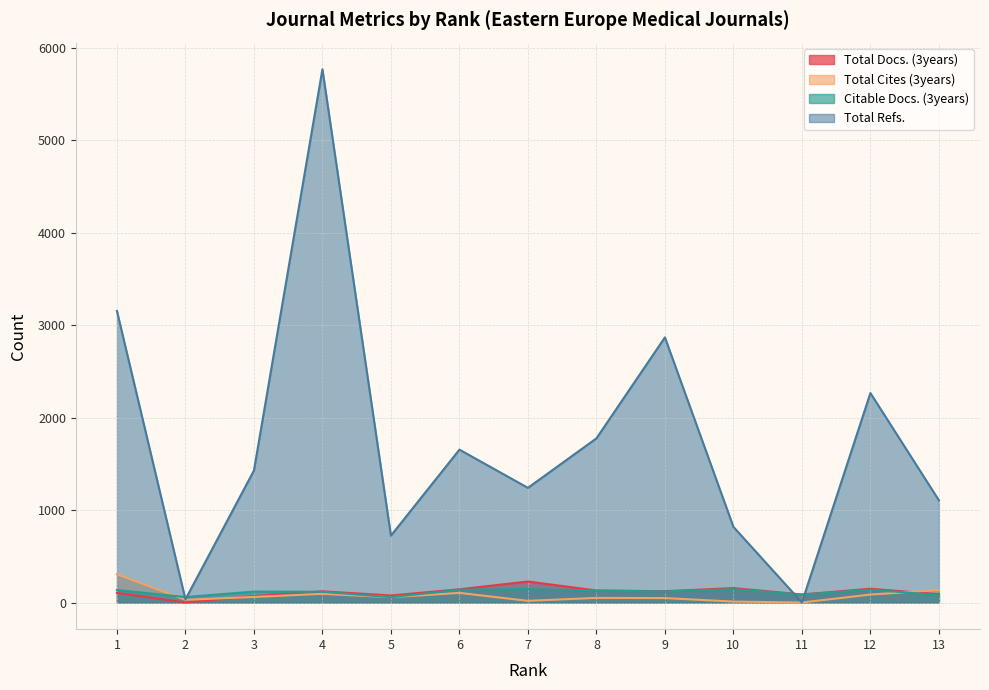

At which category does Citable Docs. (3years) reach its first local valley?

2